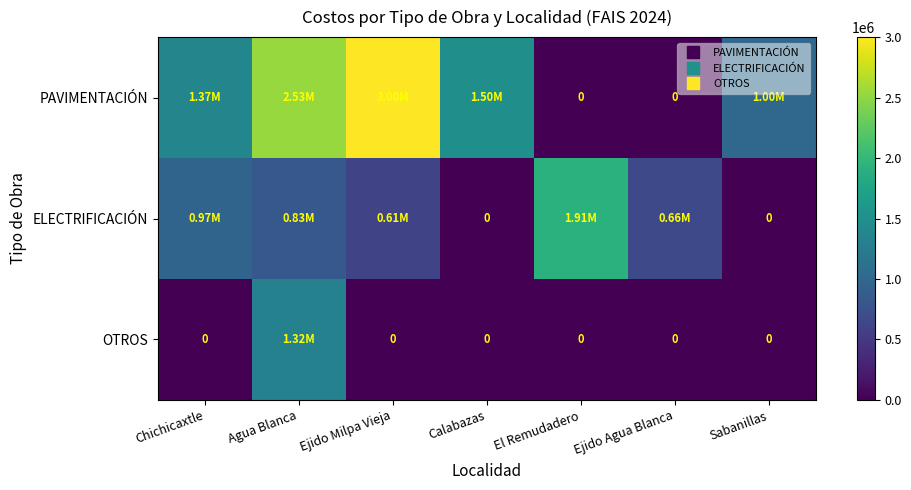

How many categories are shown in the chart?

7